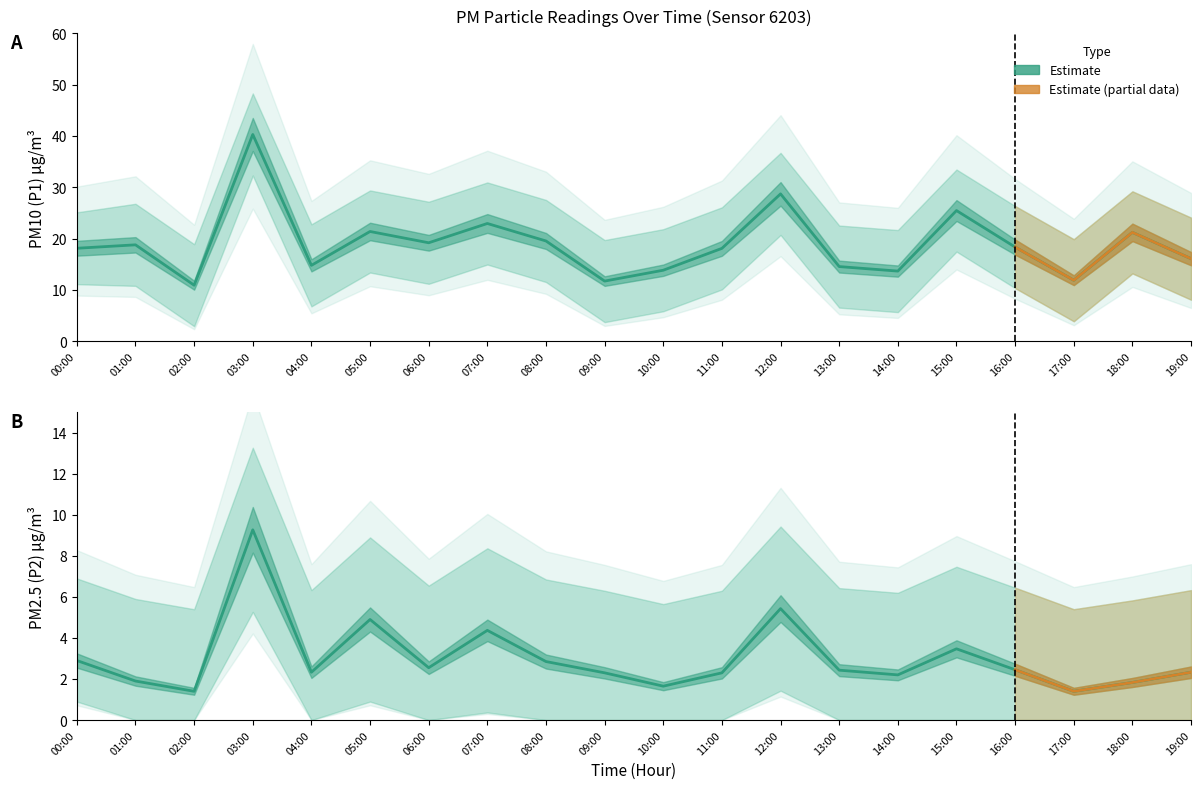

What is the difference between the highest and lowest values at 11:00?

15.8